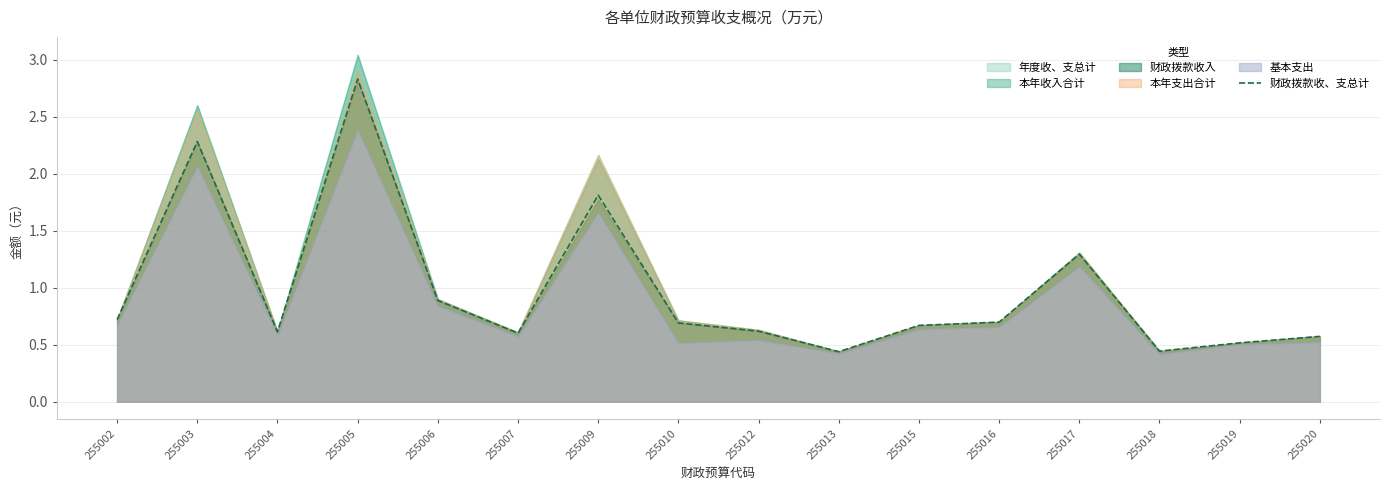

Count the number of categories in the chart.

16